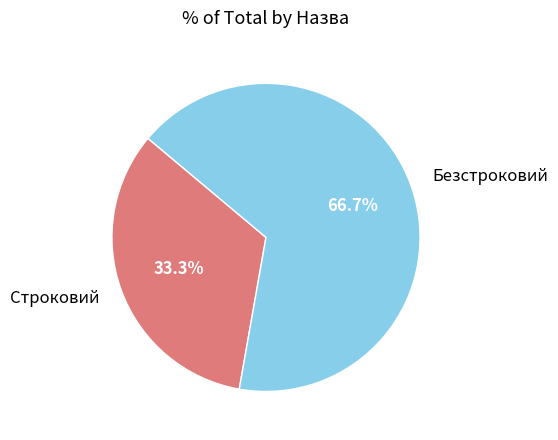

What is the ratio of the value at Безстроковий to the value at Строковий?

2.0